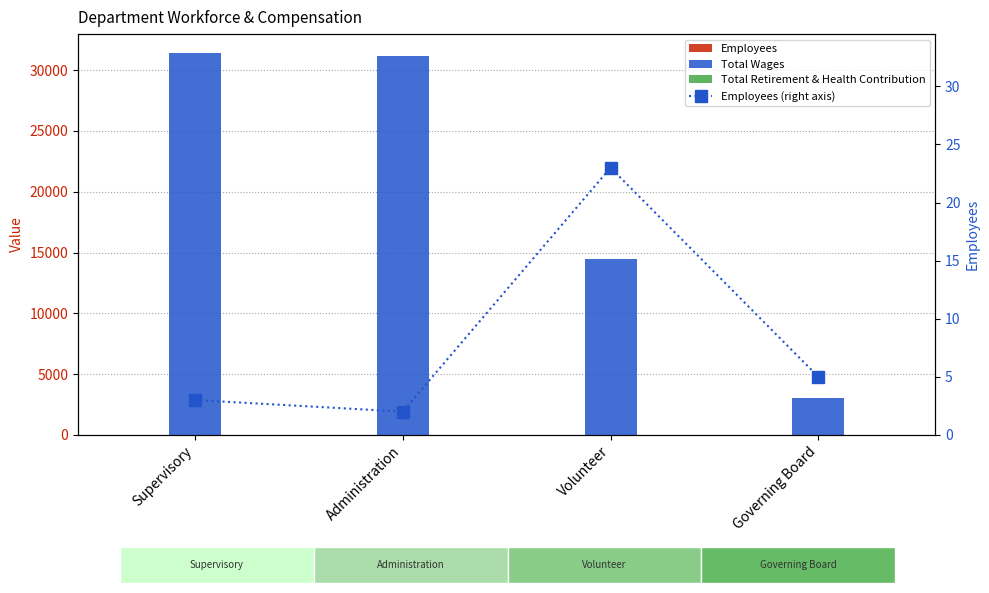

What is the minimum value for Employees?

2